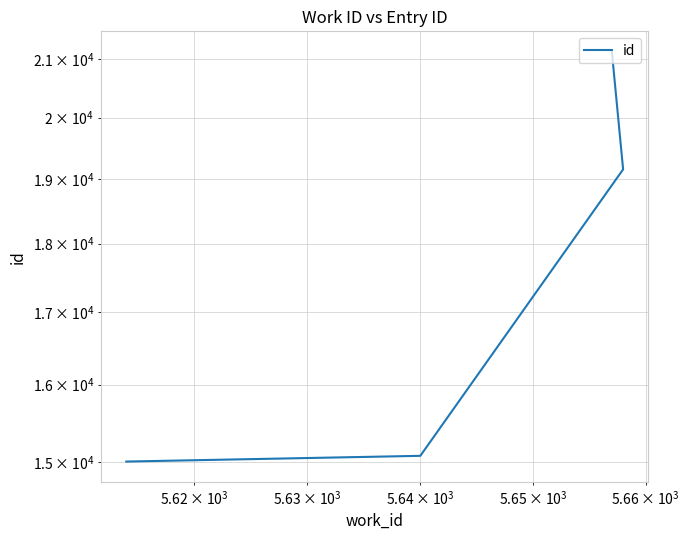

Reading left to right, transcribe all the data shown in this chart.

15004	15076	19154	21131